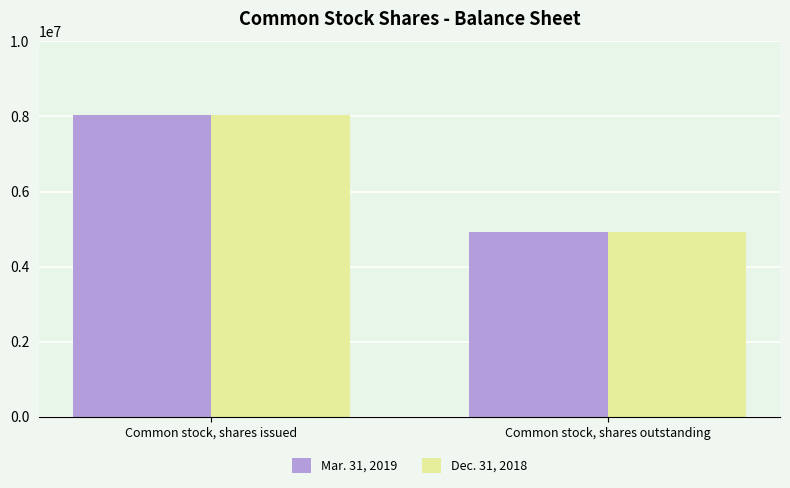

At which category is the sum across all series the highest?

Common stock, shares issued